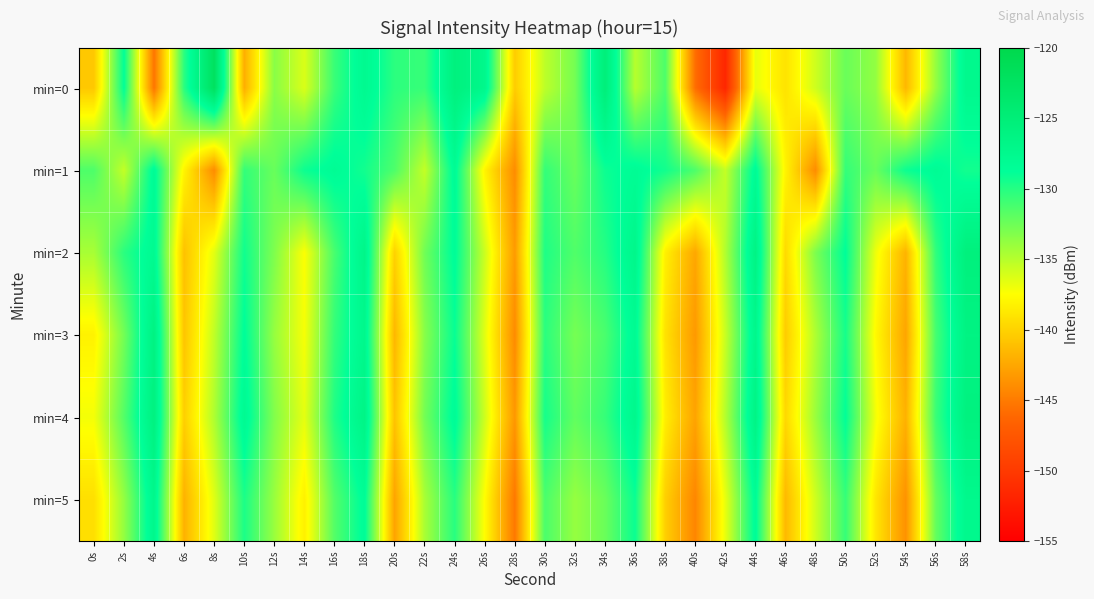

Which has a higher value, 22s or 42s?

22s